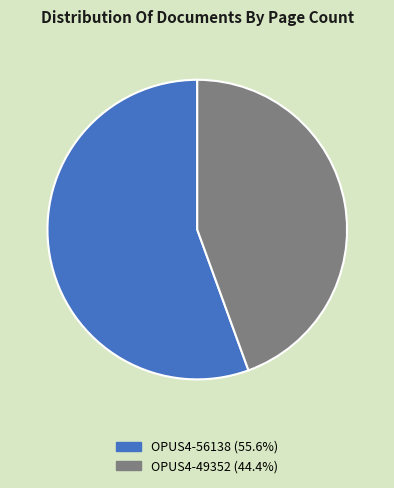

What is the largest slice in the pie chart?

OPUS4-56138